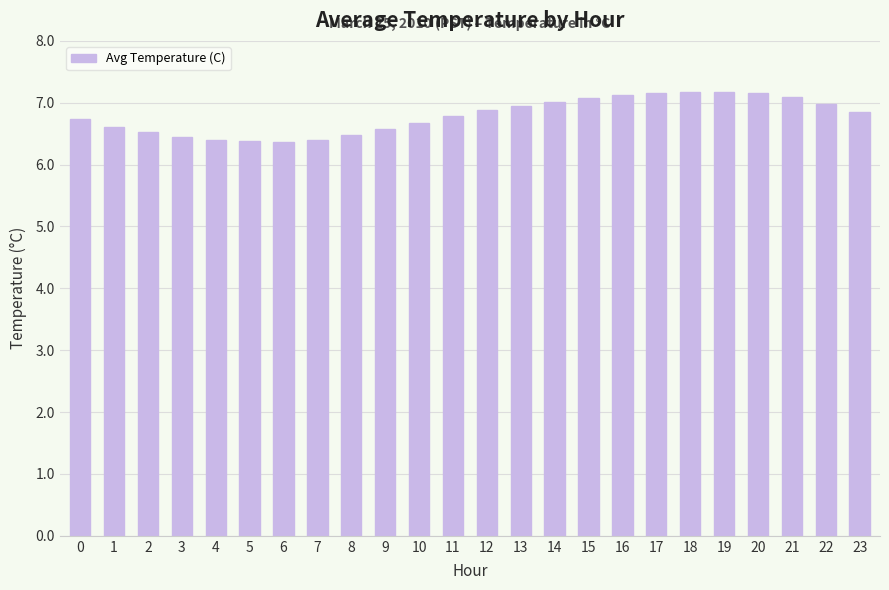

True or false: the data shows 2.2 at 1.

False